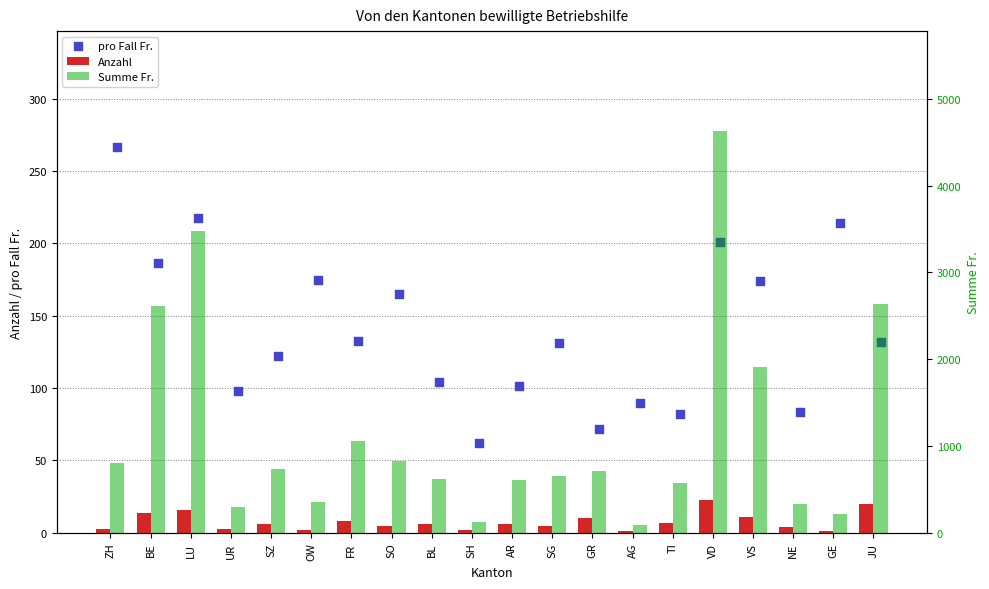

What is the total value across all series at FR?

1202.8